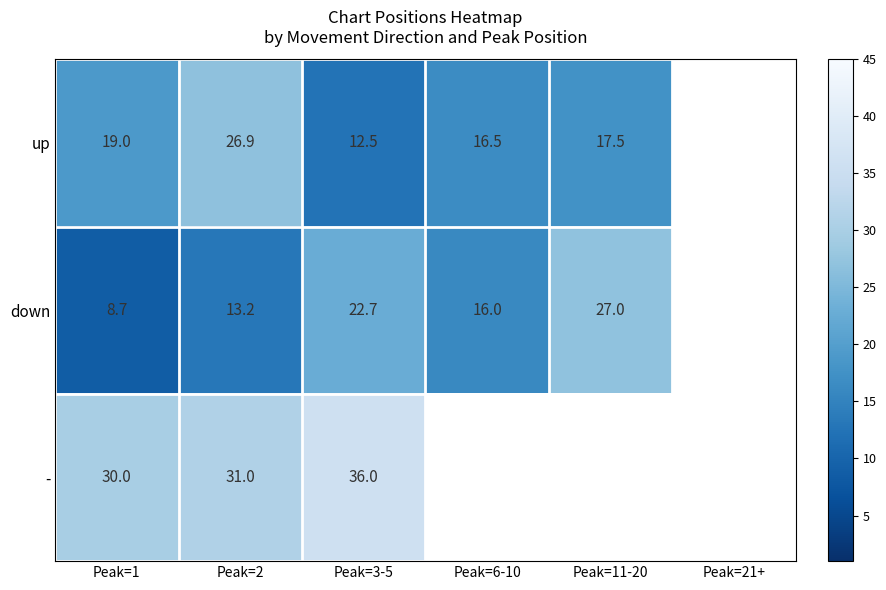

What is the greatest value displayed?

36.0